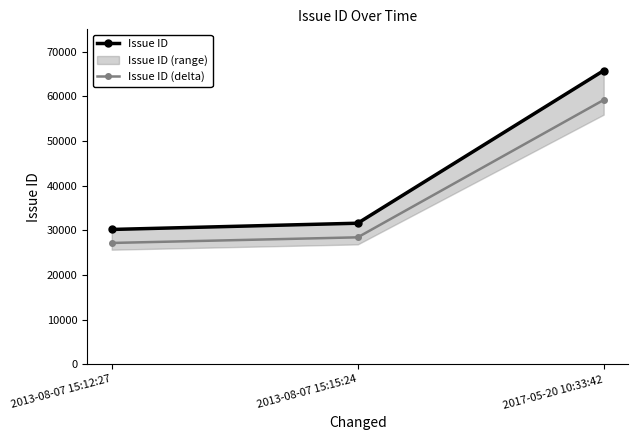

How many values in the Issue ID (delta) series are below 28450?

1